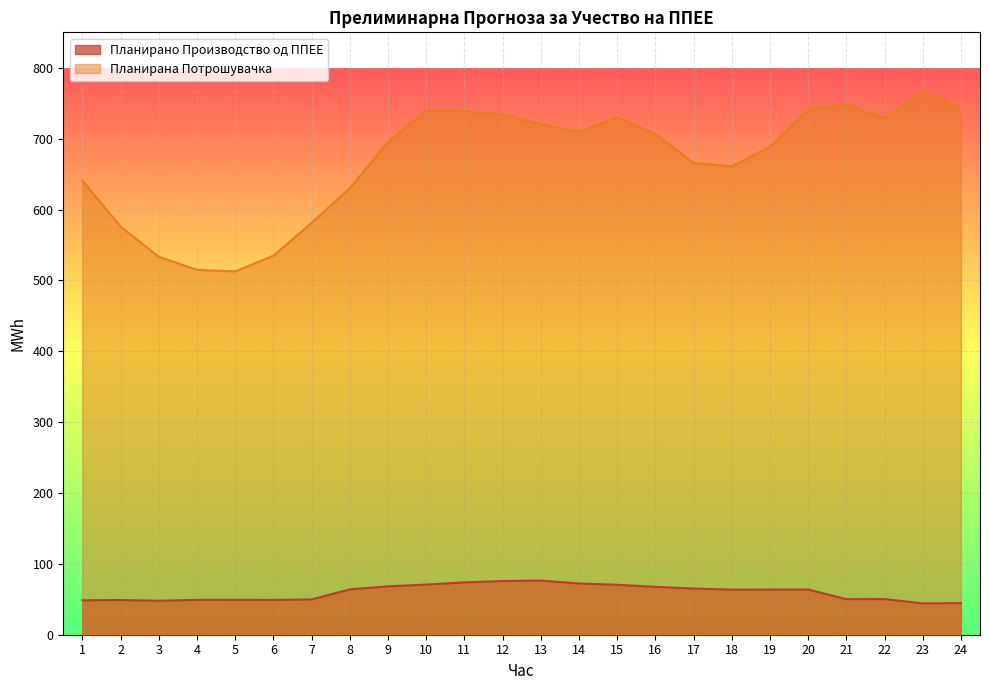

True or false: Планирано Производство од ППЕЕ and Планирана Потрошувачка intersect in this chart.

False